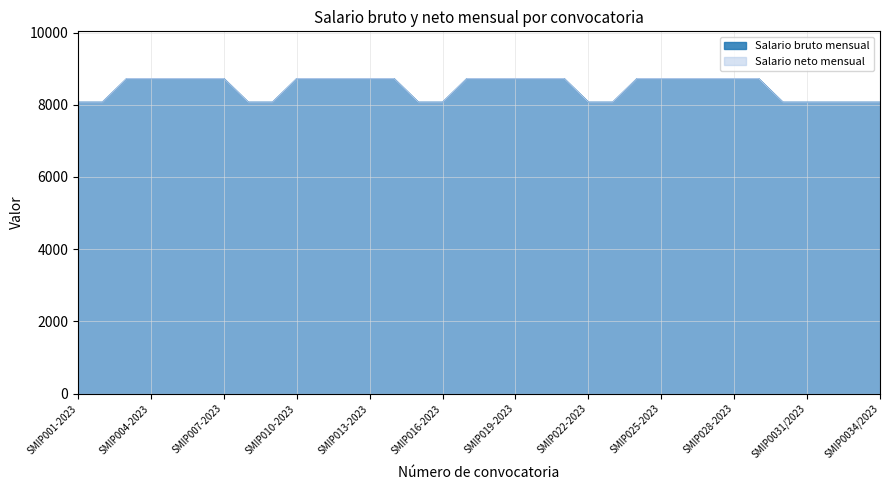

What is the difference between the second highest and minimum values in the Salario bruto mensual series?

653.4